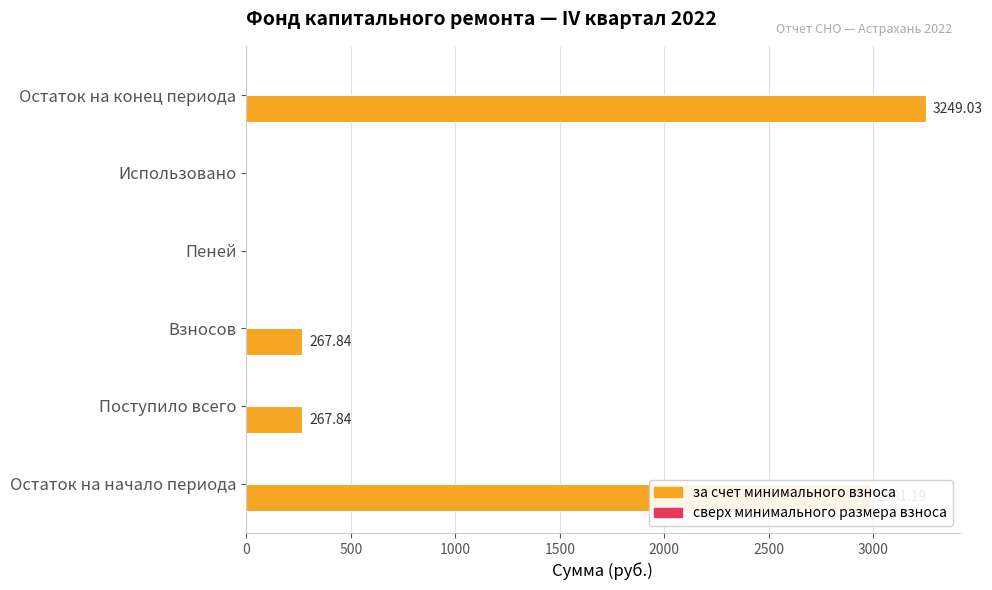

At which category does the chart reach its peak across all series?

Остаток на конец периода